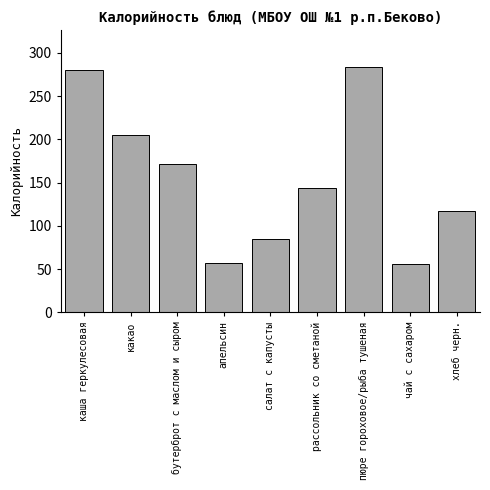

Between пюре гороховое/рыба тушеная and хлеб черн., which is larger?

пюре гороховое/рыба тушеная